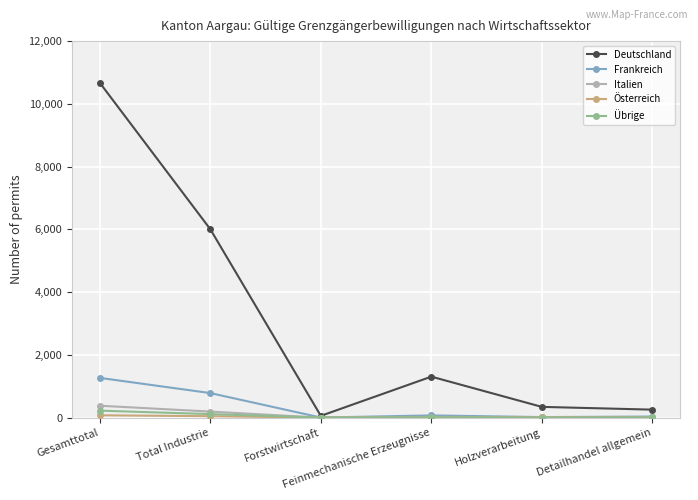

What is the sum of all Italien values?

611